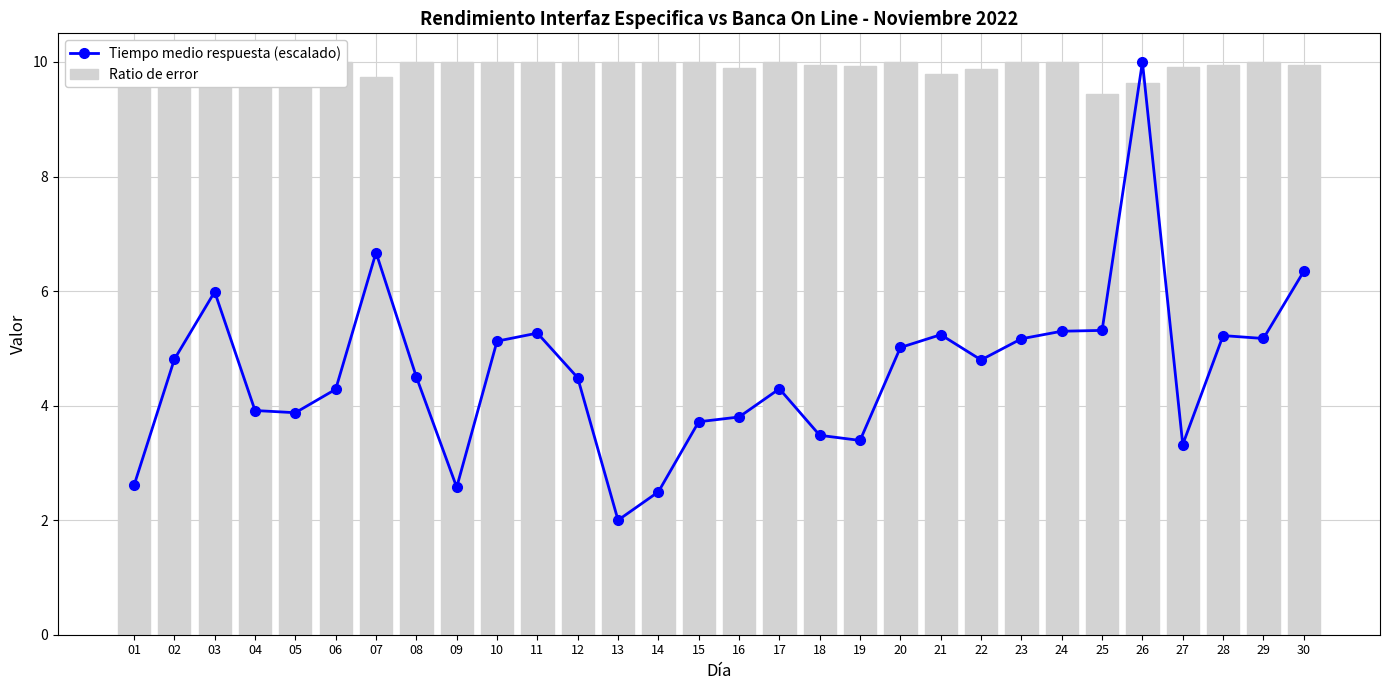

Which label corresponds to the largest value in the chart?

26